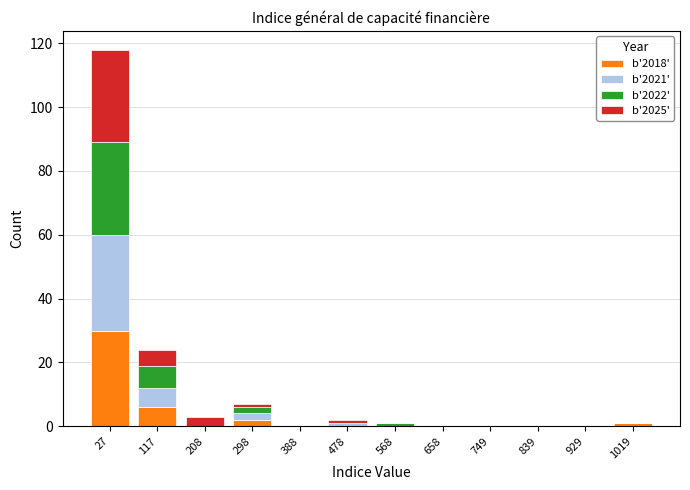

At which category is the sum across all series the highest?

27